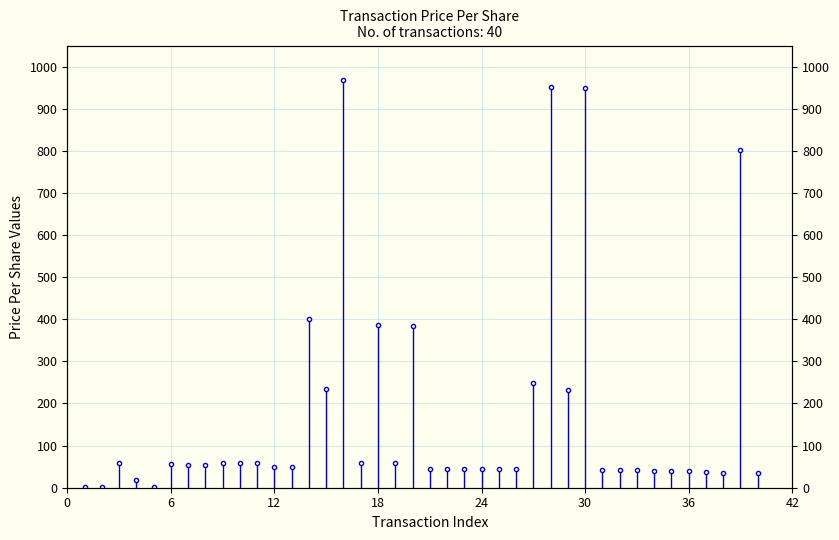

What is the difference between the second highest and minimum values?

948.7